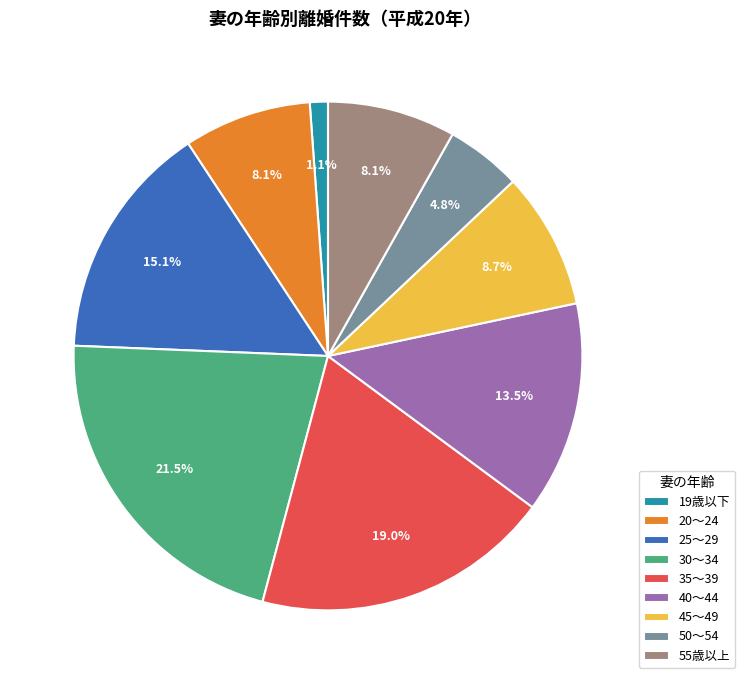

How many segments does this pie chart have?

9